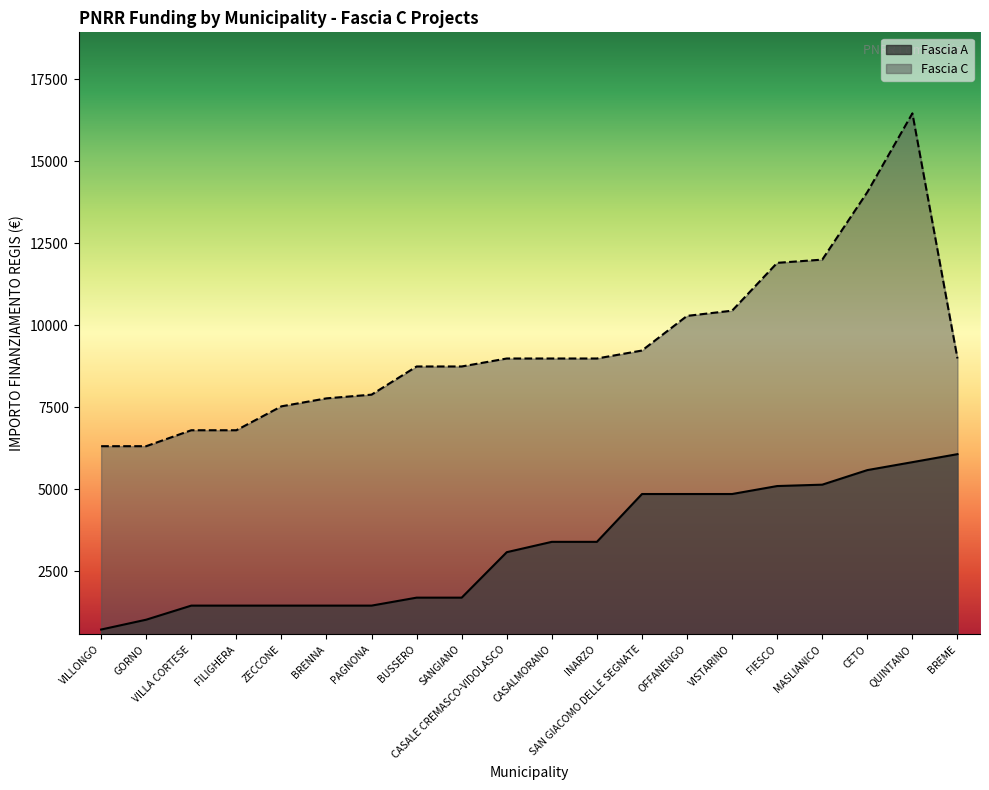

True or false: Fascia A and Fascia C cross at least once.

False